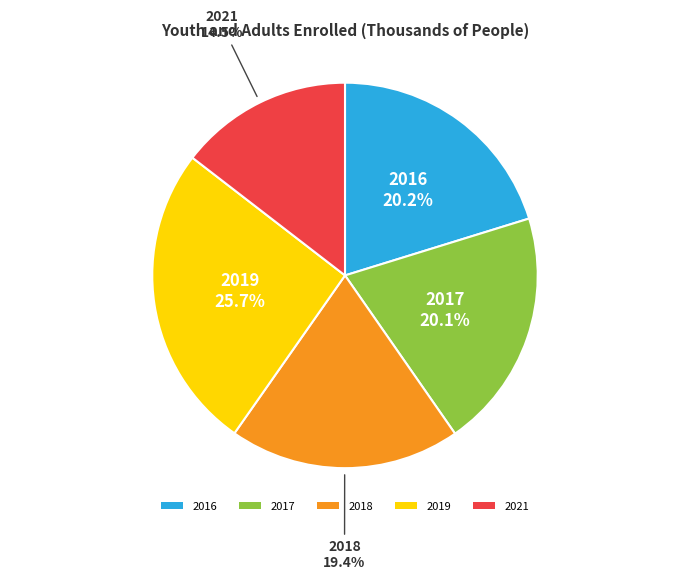

Approximately how many times larger is the value at 2019 compared to 2018?

1.3